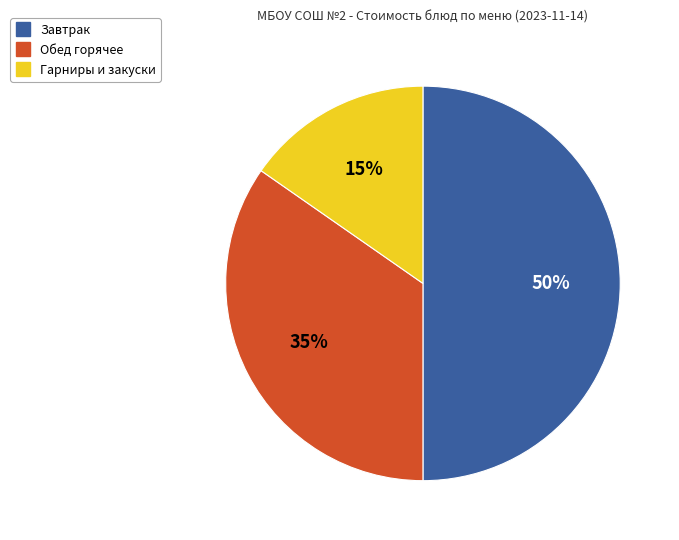

To the nearest percent, what is the average slice percentage?

33%